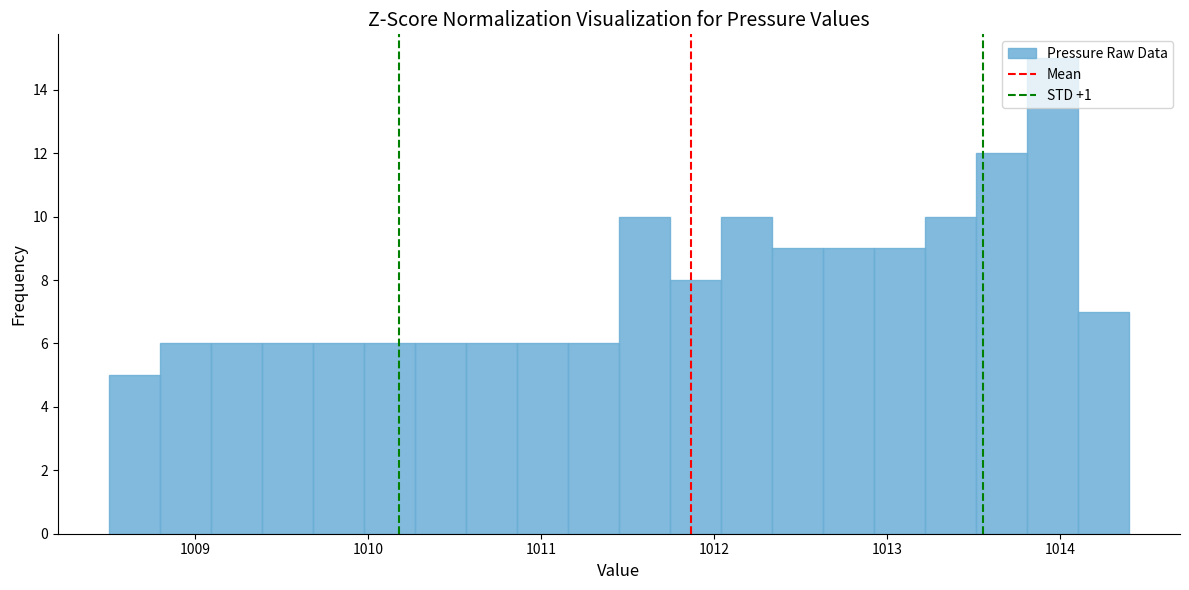

Read against the x-axis, roughly where is the centre of the tallest bar?

1014.0